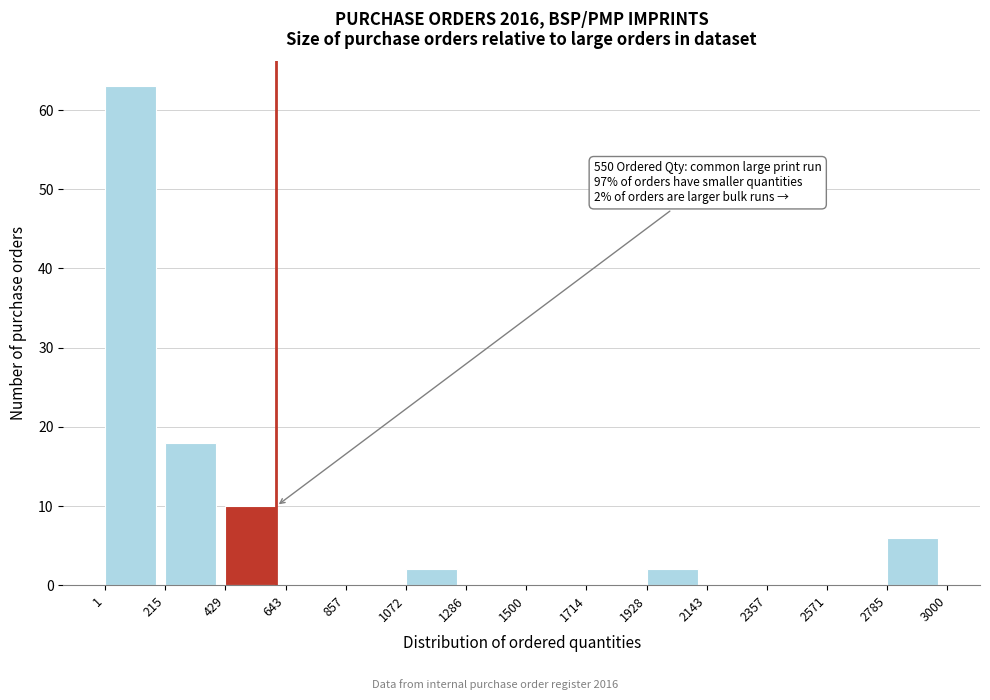

Reading left to right, list all the values displayed in this chart.

1=63	215=18	429=10	643=0	857=0	1072=2	1286=0	1500=0	1714=0	1928=2	2143=0	2357=0	2571=0	2785=6